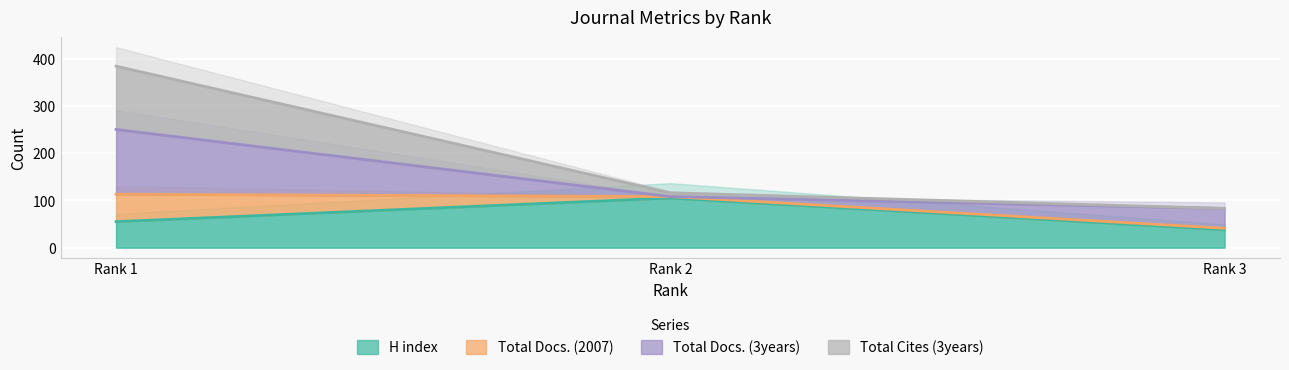

Where is H index nearest to the value 71?

Rank 1